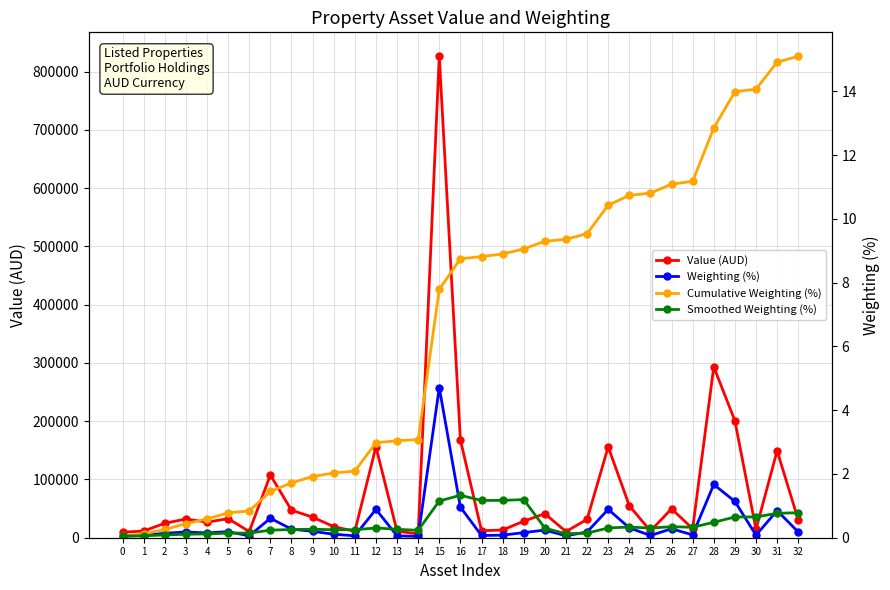

At which label is Weighting (%) closest to 2?

28